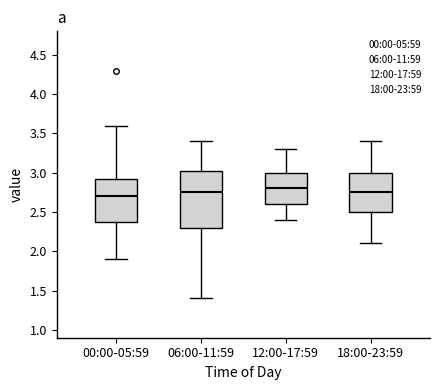

Reading left to right, read every box against the y-axis: the position of its median line, the range the box covers, and the ends of its whiskers. The values are not printed on the chart, so give them approximately, as read against the axis.

00:00-05:59: median 2.70, box 2.40 to 2.95, whiskers 1.90 to 3.60
06:00-11:59: median 2.75, box 2.30 to 3.05, whiskers 1.40 to 3.40
12:00-17:59: median 2.80, box 2.60 to 3.00, whiskers 2.40 to 3.30
18:00-23:59: median 2.75, box 2.50 to 3.00, whiskers 2.10 to 3.40